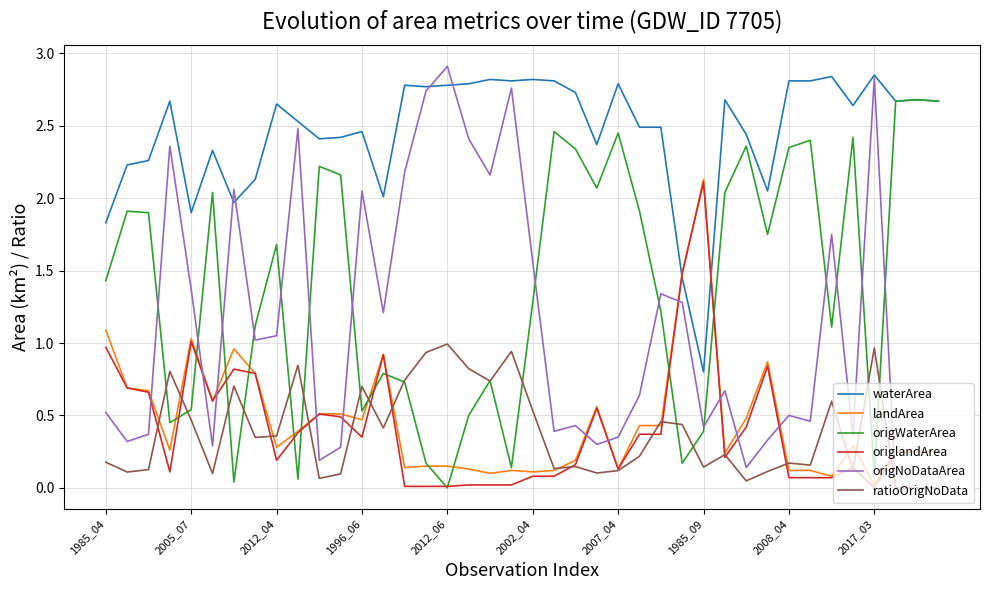

Does the chart display data point markers on the line(s)?

No